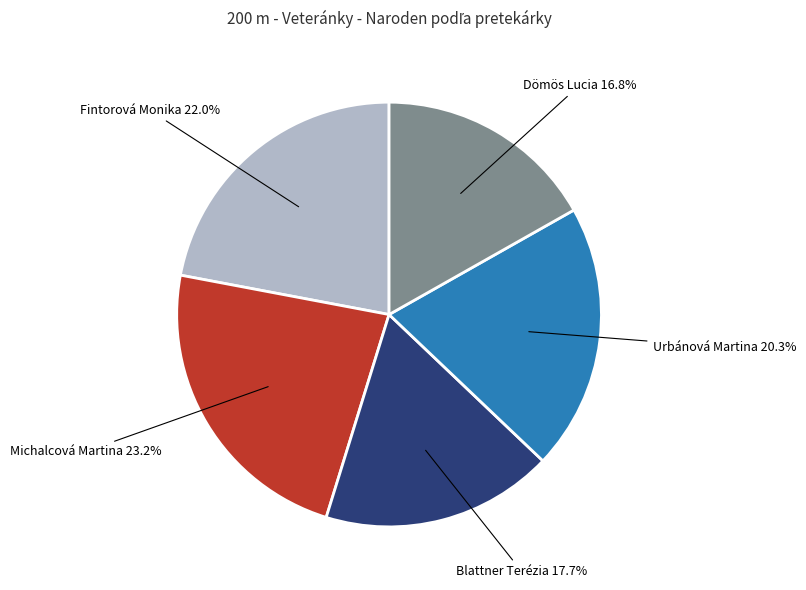

Which slice is the smallest?

Dömös Lucia